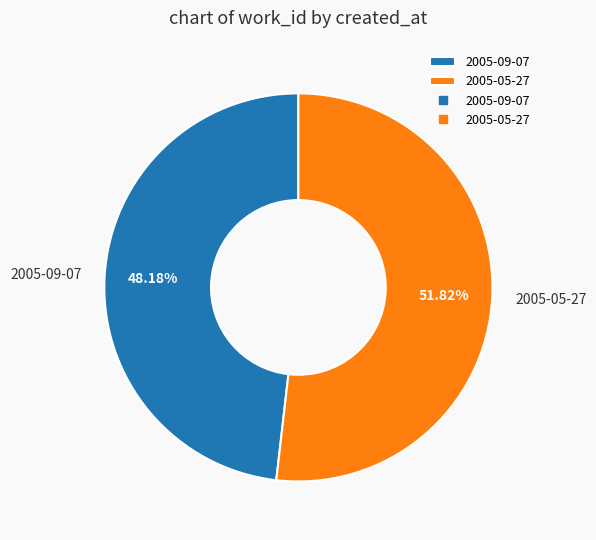

Does 2005-09-07 account for over 50% of the chart?

No